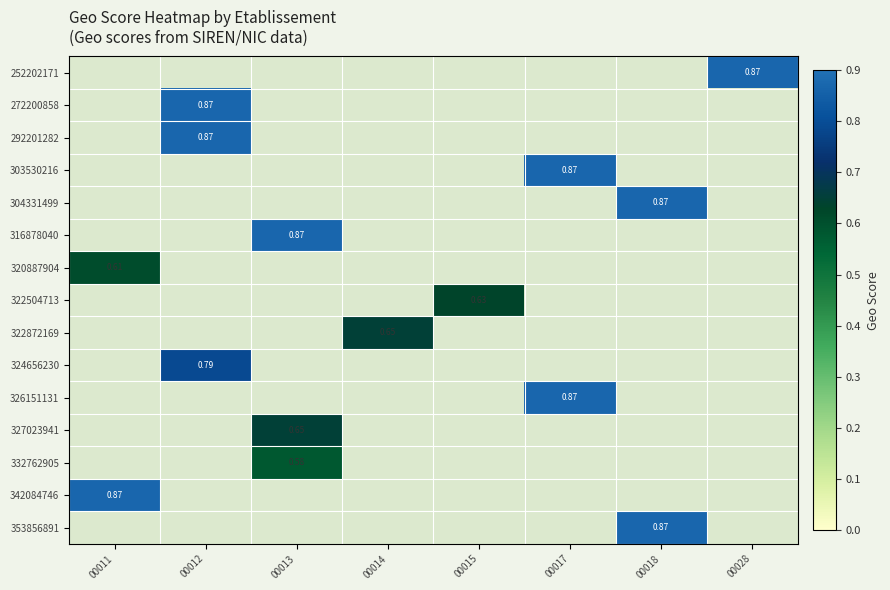

Between 00015 and 00014, which is larger?

00014